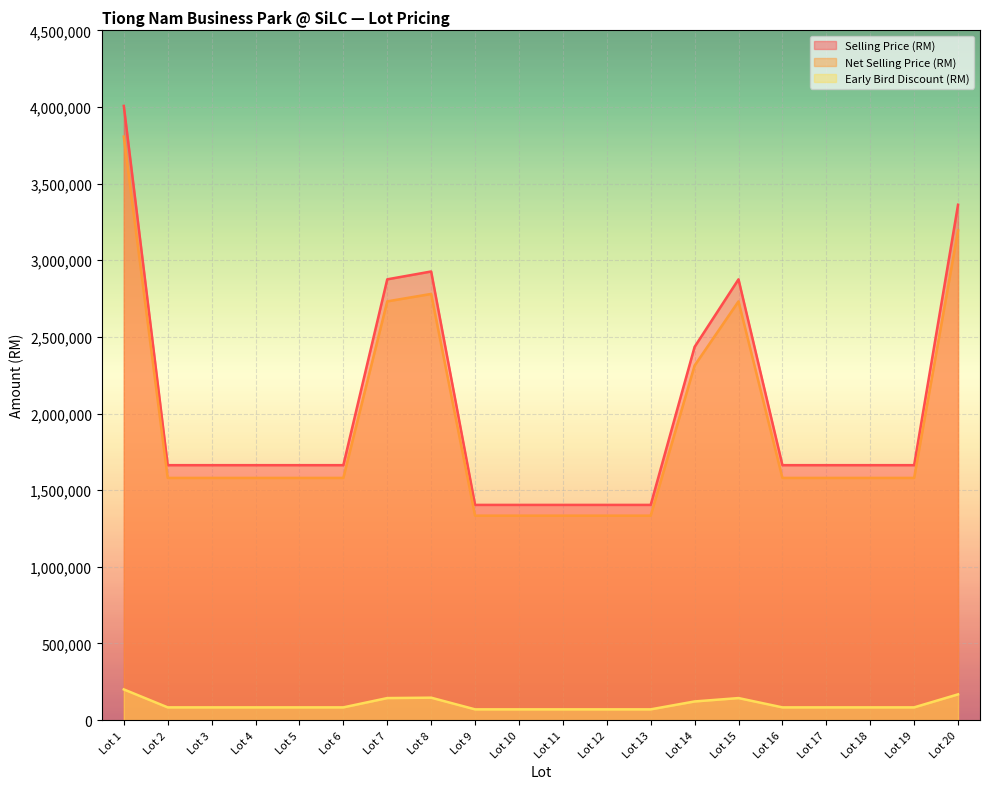

At which label does Early Bird Discount (RM) reach its peak?

Lot 1